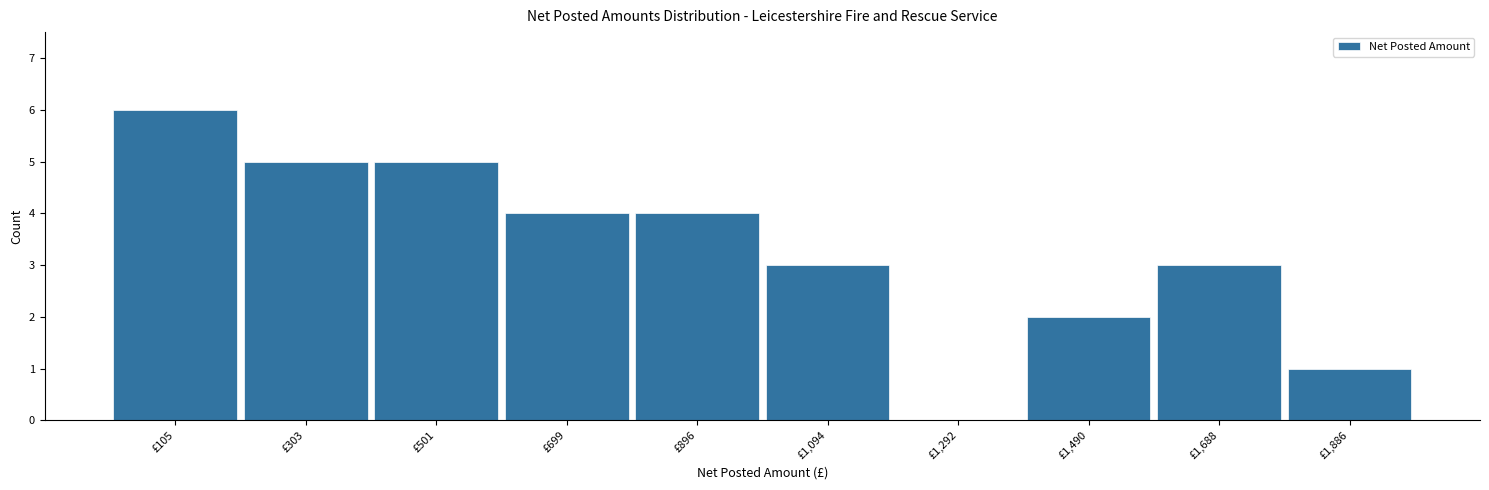

What is the height of the bar covering 1400 to 1580 on the x-axis? Neither the bar edges nor the heights are printed on the chart, so give them approximately, as read against the axes.

2